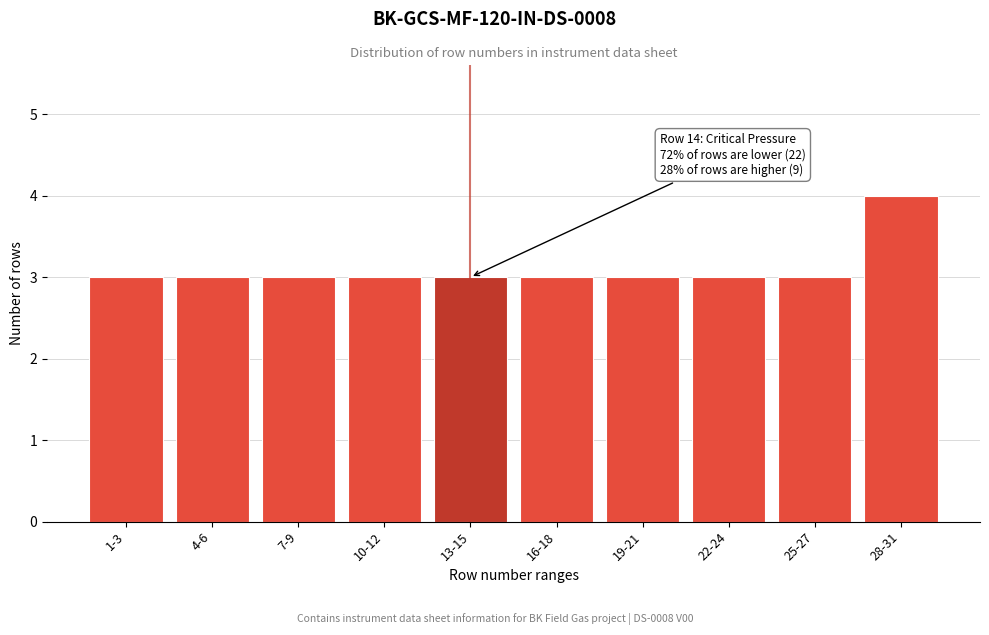

Reading right to left, list all the values displayed in this chart.

4	3	3	3	3	3	3	3	3	3